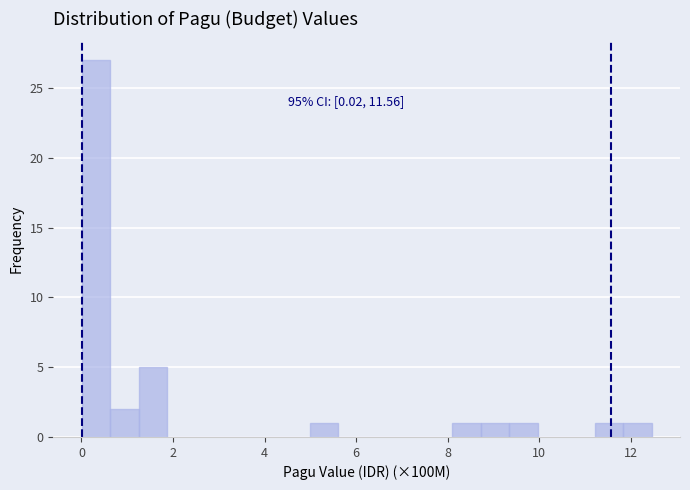

Read against the x-axis, roughly where is the centre of the tallest bar?

0.4